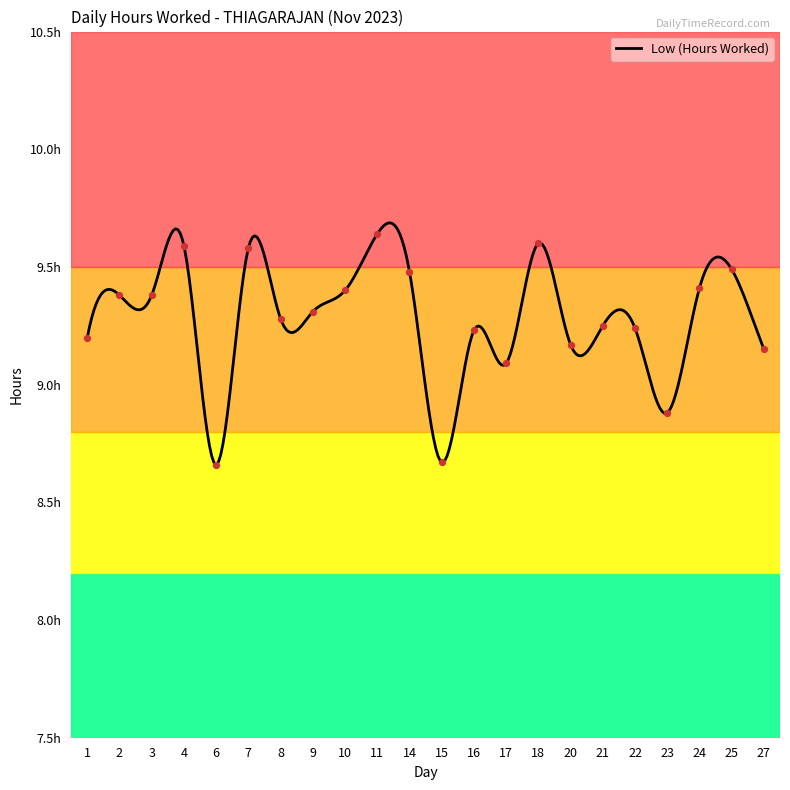

What is the change in value from 3 to 7?

+0.2